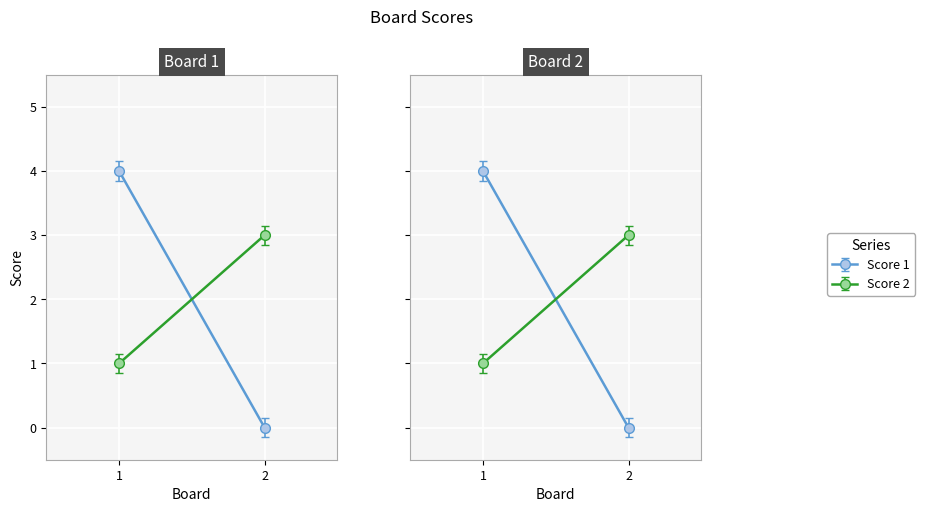

What is the value of the Score 2 point at the 2nd from the left?

3